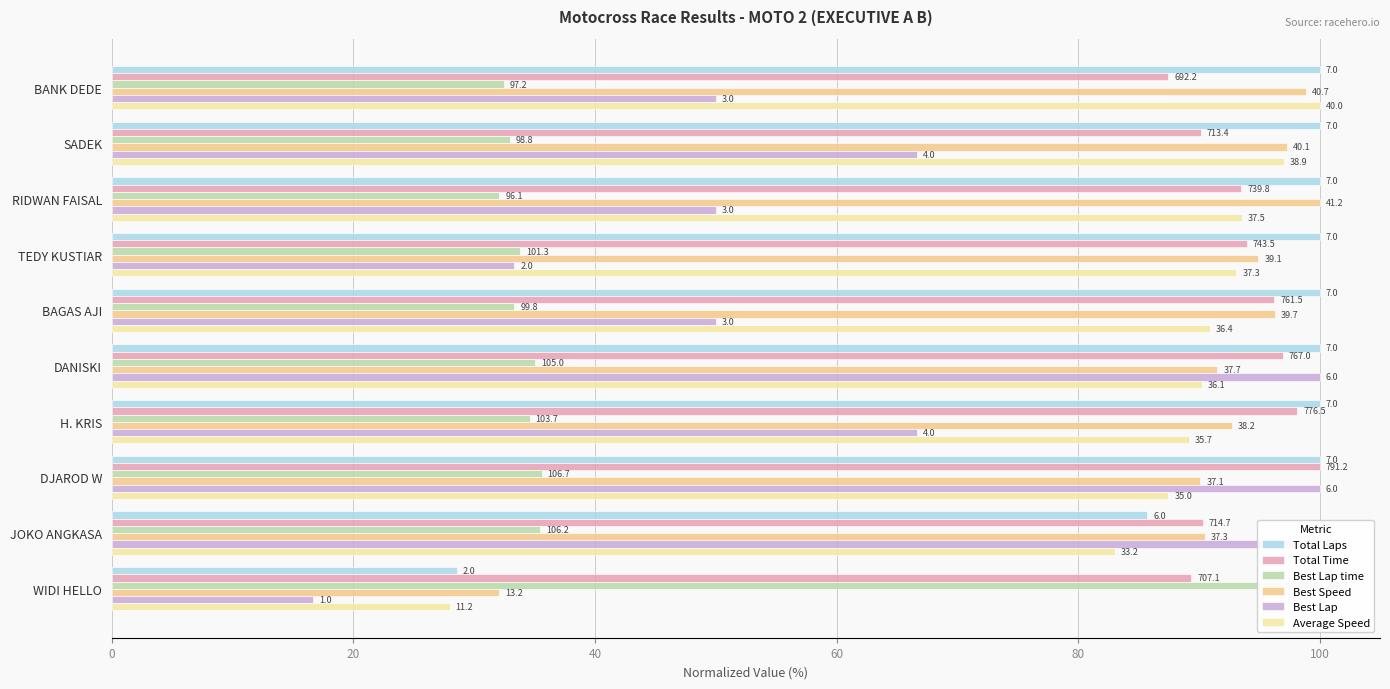

What is the value of the Total Laps bar at the 1st from the left?

100.0